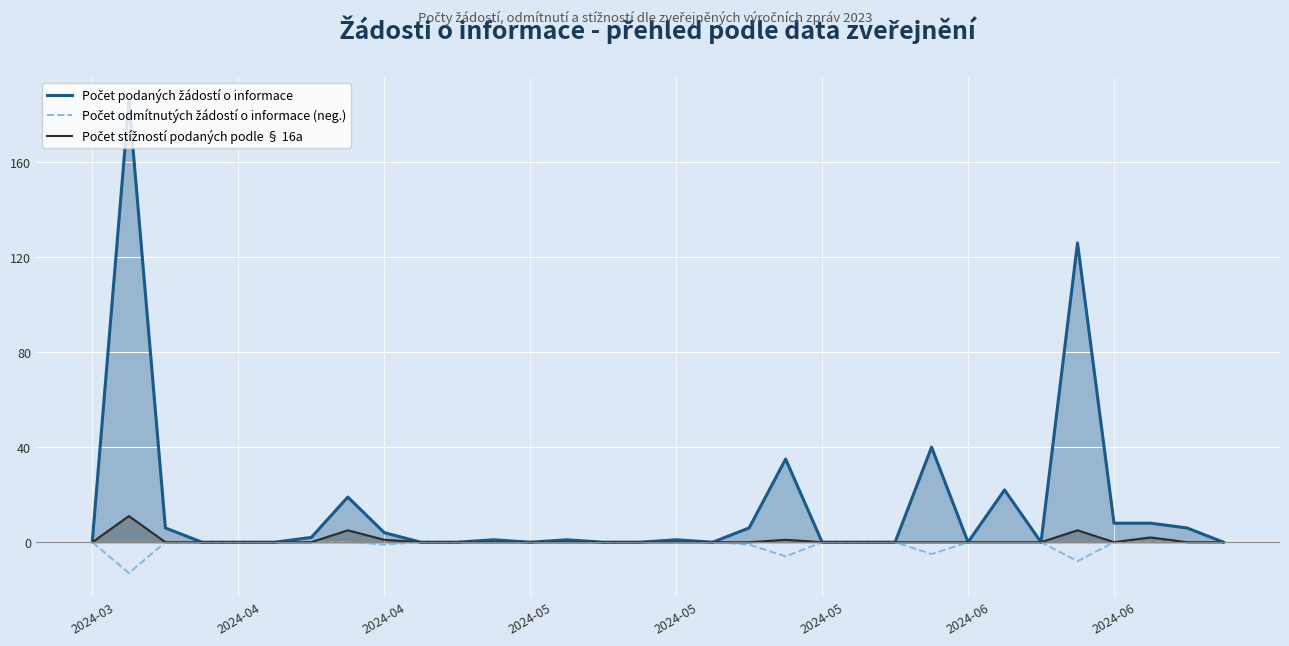

Which series has the largest total across all categories?

Počet podaných žádostí o informace